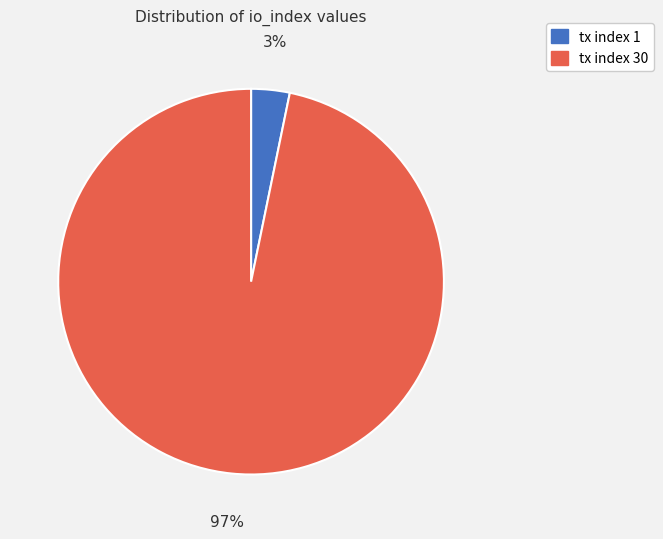

To the nearest percent, what is the difference between the tx index 30 and tx index 1 slice percentages?

94%